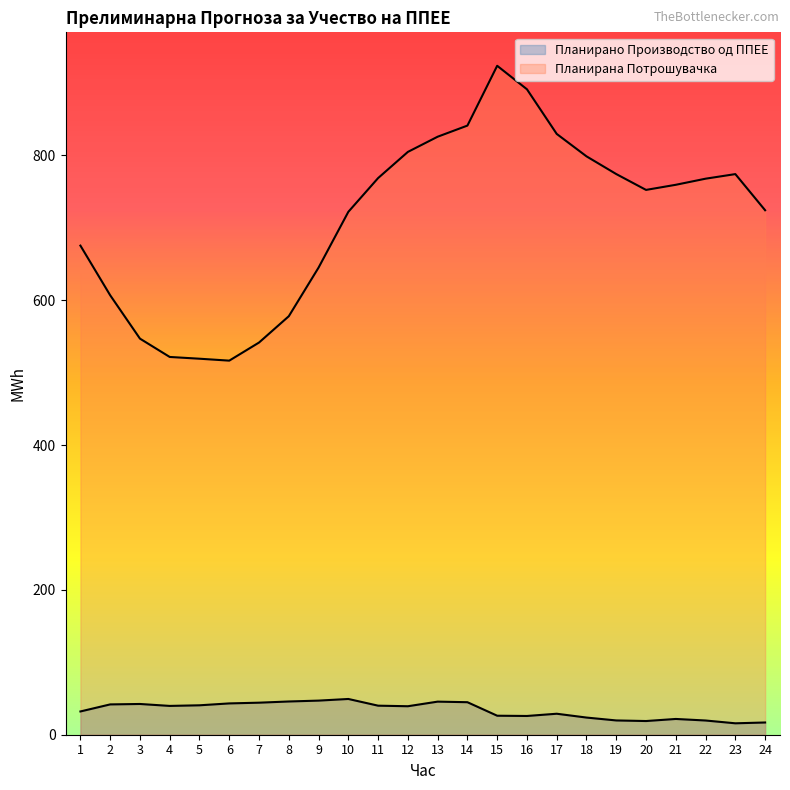

What is the value of the Планирано Производство од ППЕЕ point at the 9th from the left?

47.1